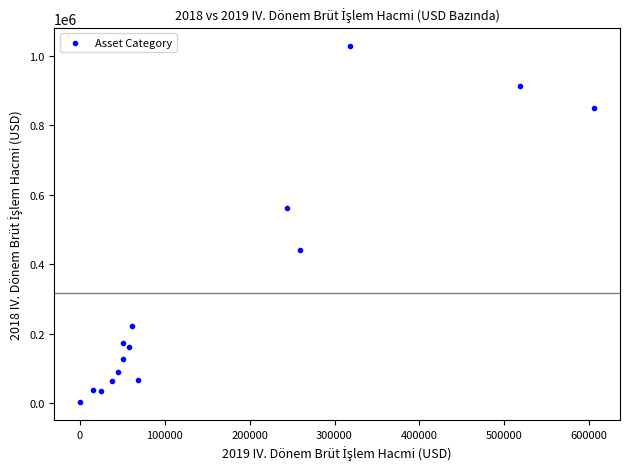

What is the range of Y values (max minus min)?

1028092.3